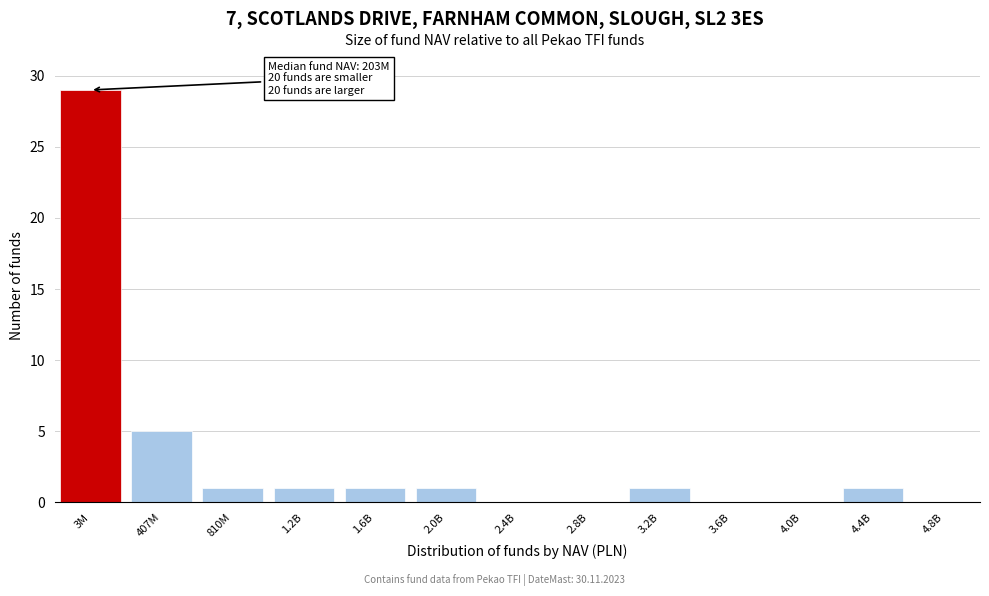

Reading left to right, extract all data points from this chart.

3M=29	407M=5	810M=1	1.2B=1	1.6B=1	2.0B=1	2.4B=0	2.8B=0	3.2B=1	3.6B=0	4.0B=0	4.4B=1